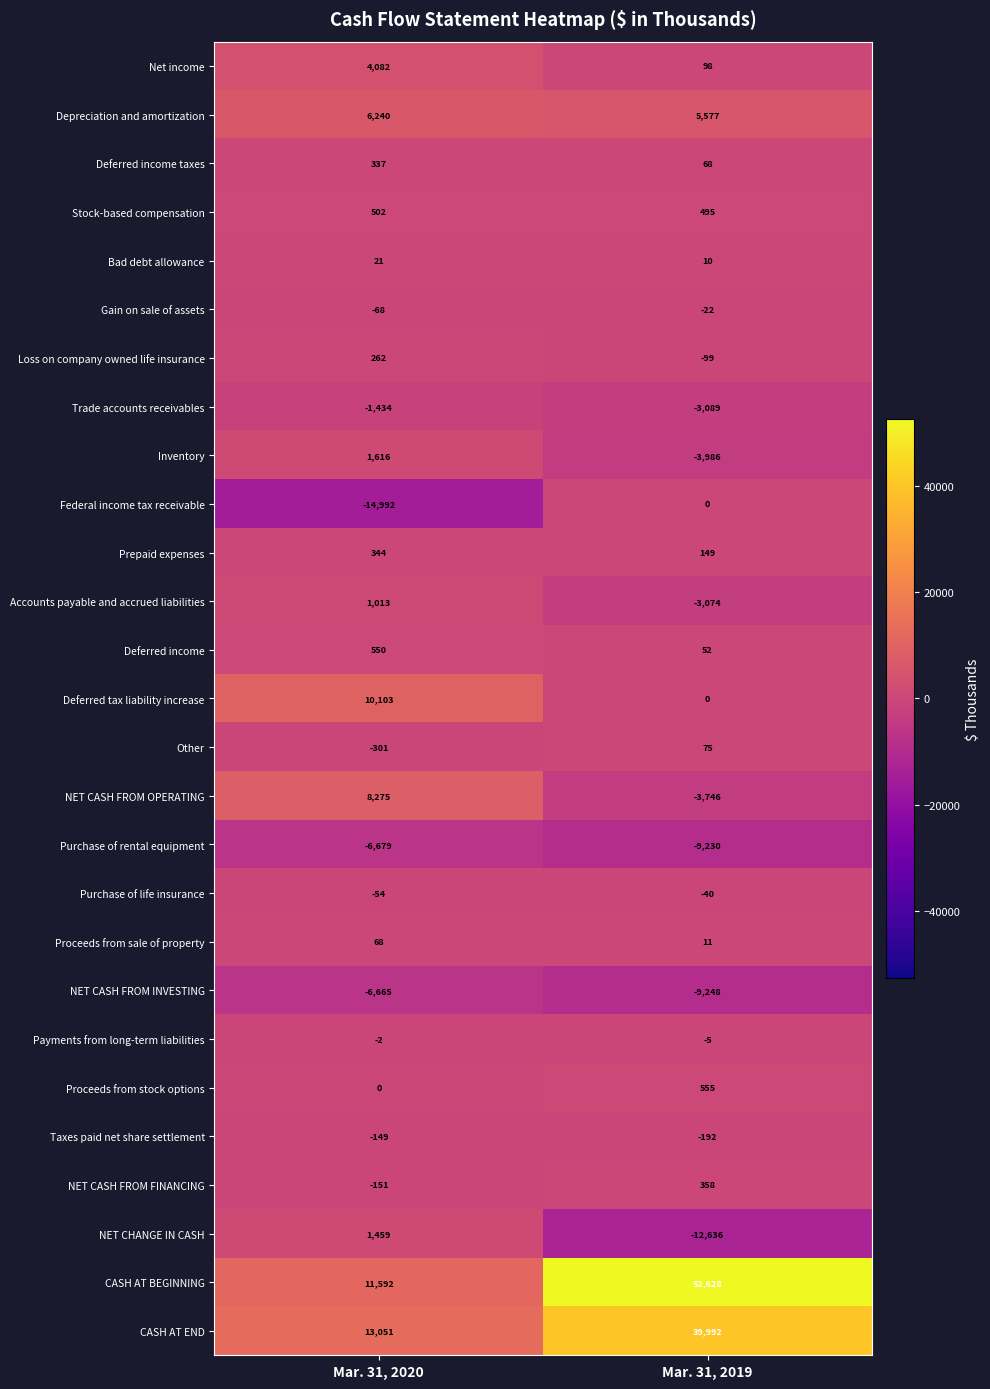

What is the average value of the Deferred tax liability increase series?

5052